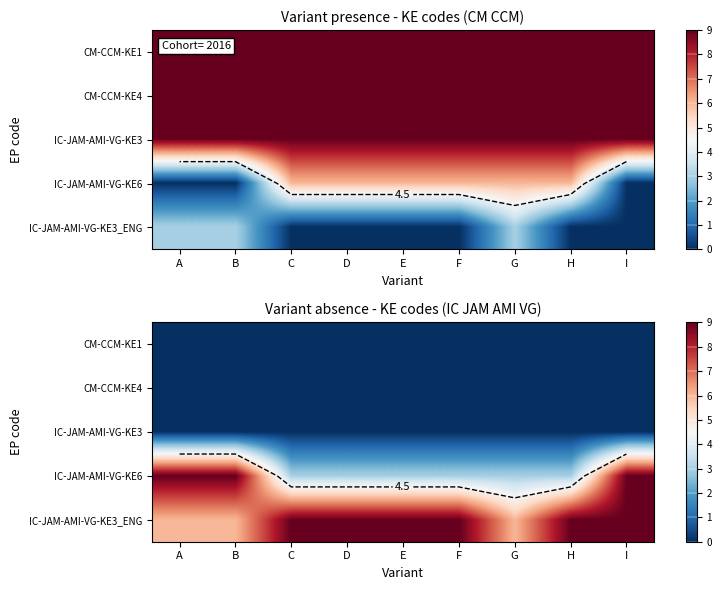

Which has a higher value, H or A?

H